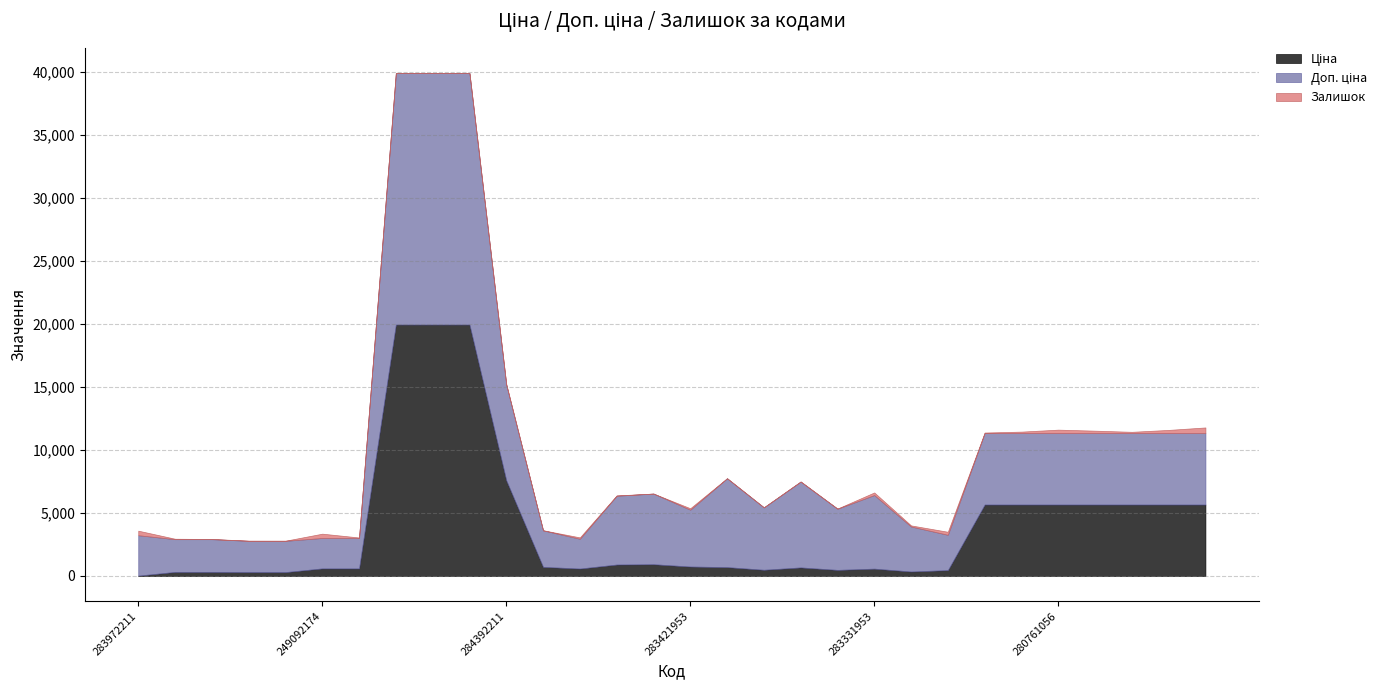

What are all the series names shown in the legend?

Ціна, Доп. ціна, Залишок